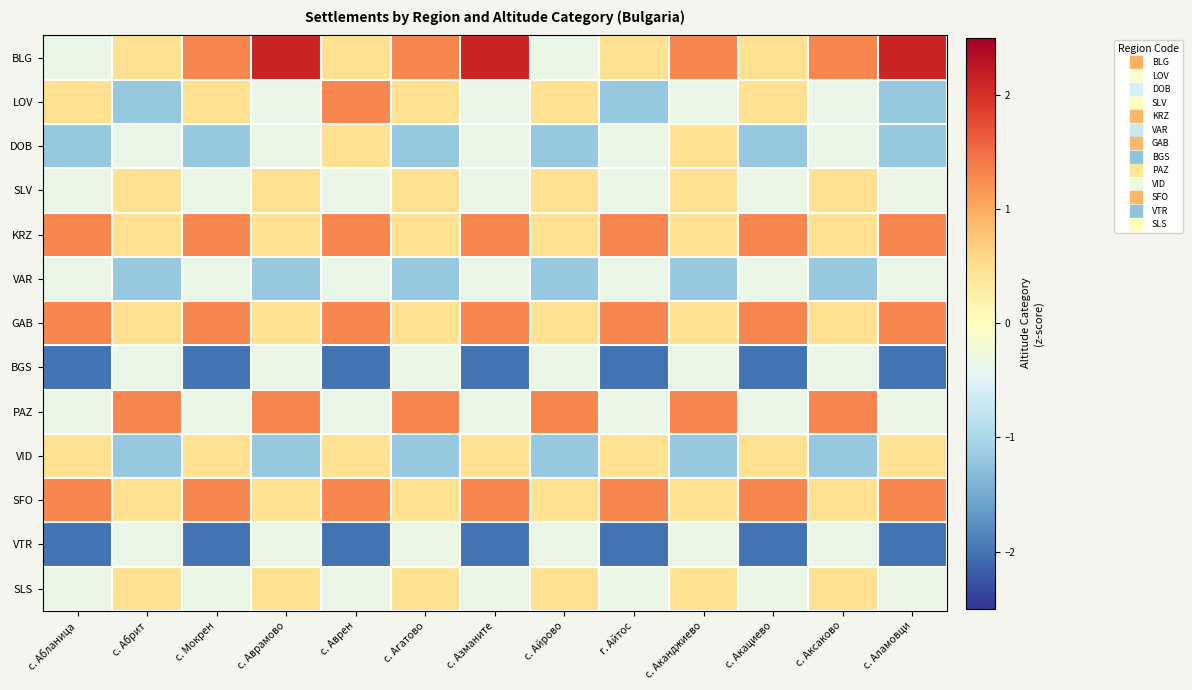

Which has a higher value, с. Абрит or с. Аканджиево?

с. Аканджиево